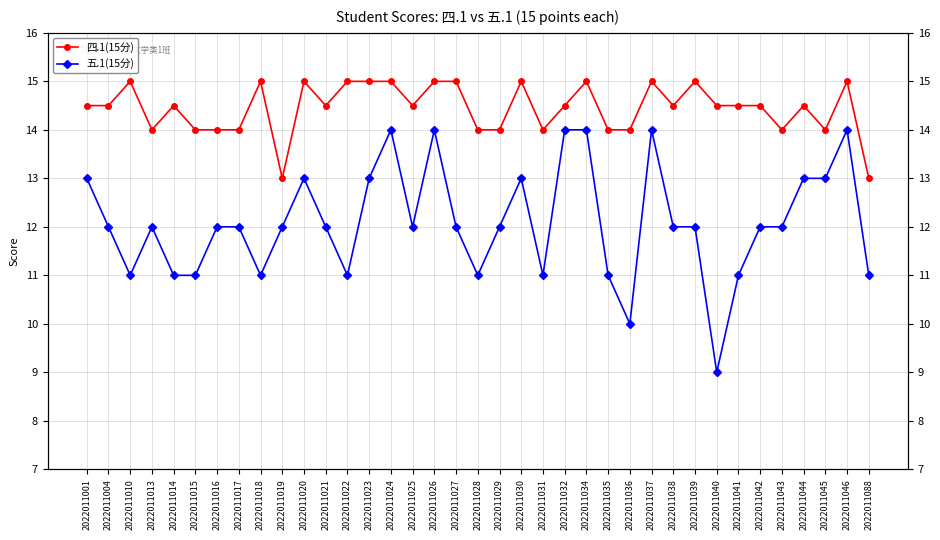

True or false: 五.1(15分) and 四.1(15分) cross at least once.

False